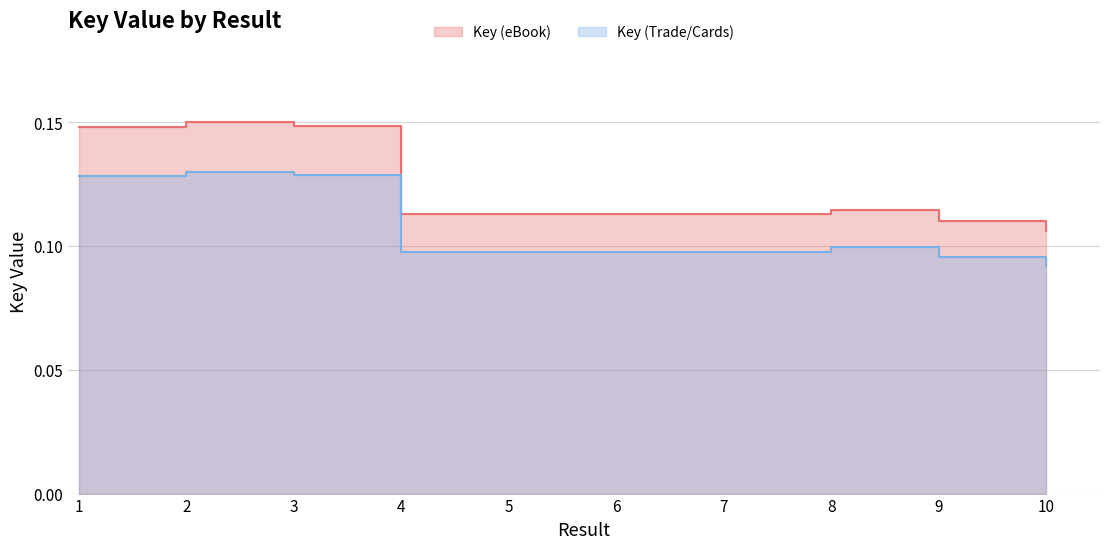

Reading left to right, what are all the values shown in this chart?

Key (eBook): 1=0.1	2=0.1	3=0.1	4=0.1	5=0.1	6=0.1	7=0.1	8=0.1	9=0.1	10=0.1
Key (Trade/Cards): 1=0.1	2=0.1	3=0.1	4=0.1	5=0.1	6=0.1	7=0.1	8=0.1	9=0.1	10=0.1